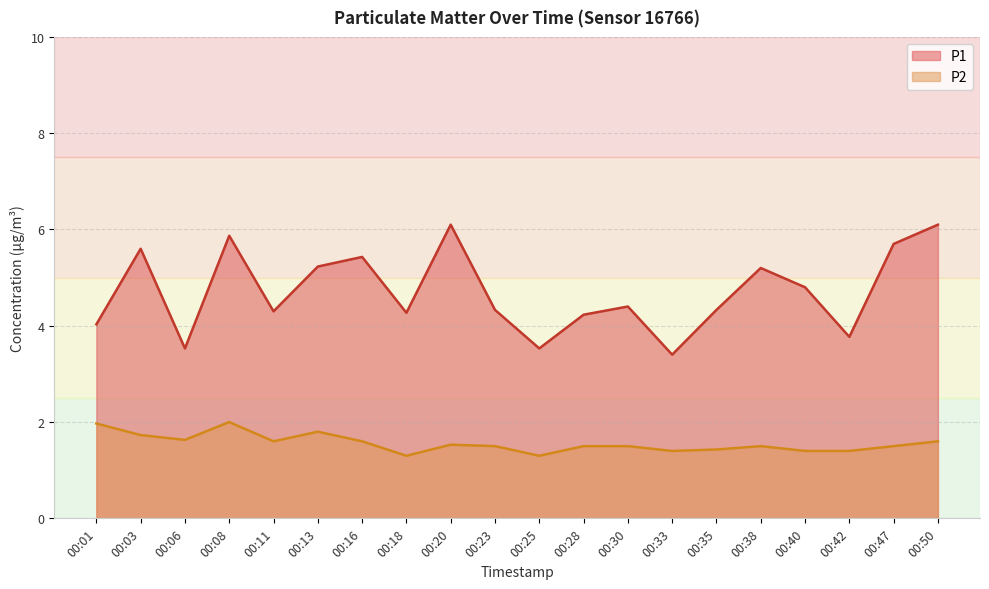

How many lines are shown in the chart?

2